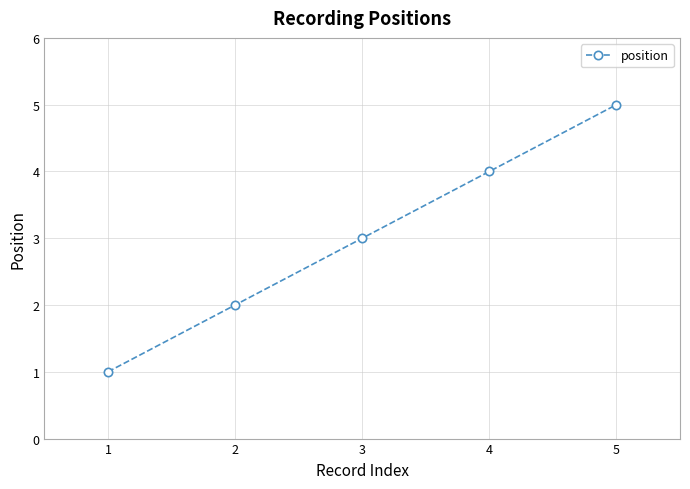

Rank the categories by value from highest to lowest.

5, 4, 3, 2, 1